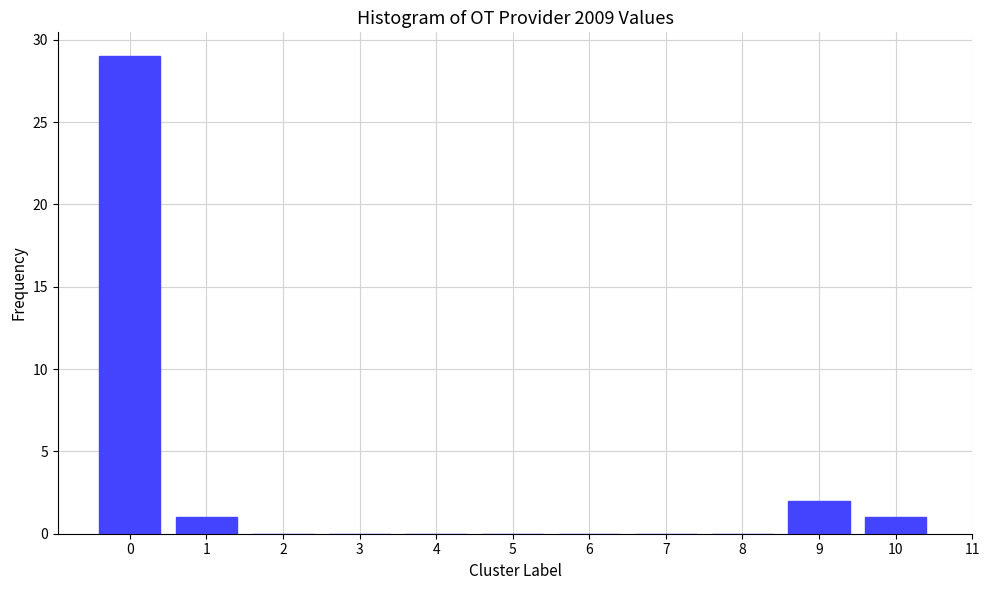

Reading right to left, transcribe all the data shown in this chart.

10=1	9=2	8=0	7=0	6=0	5=0	4=0	3=0	2=0	1=1	0=29